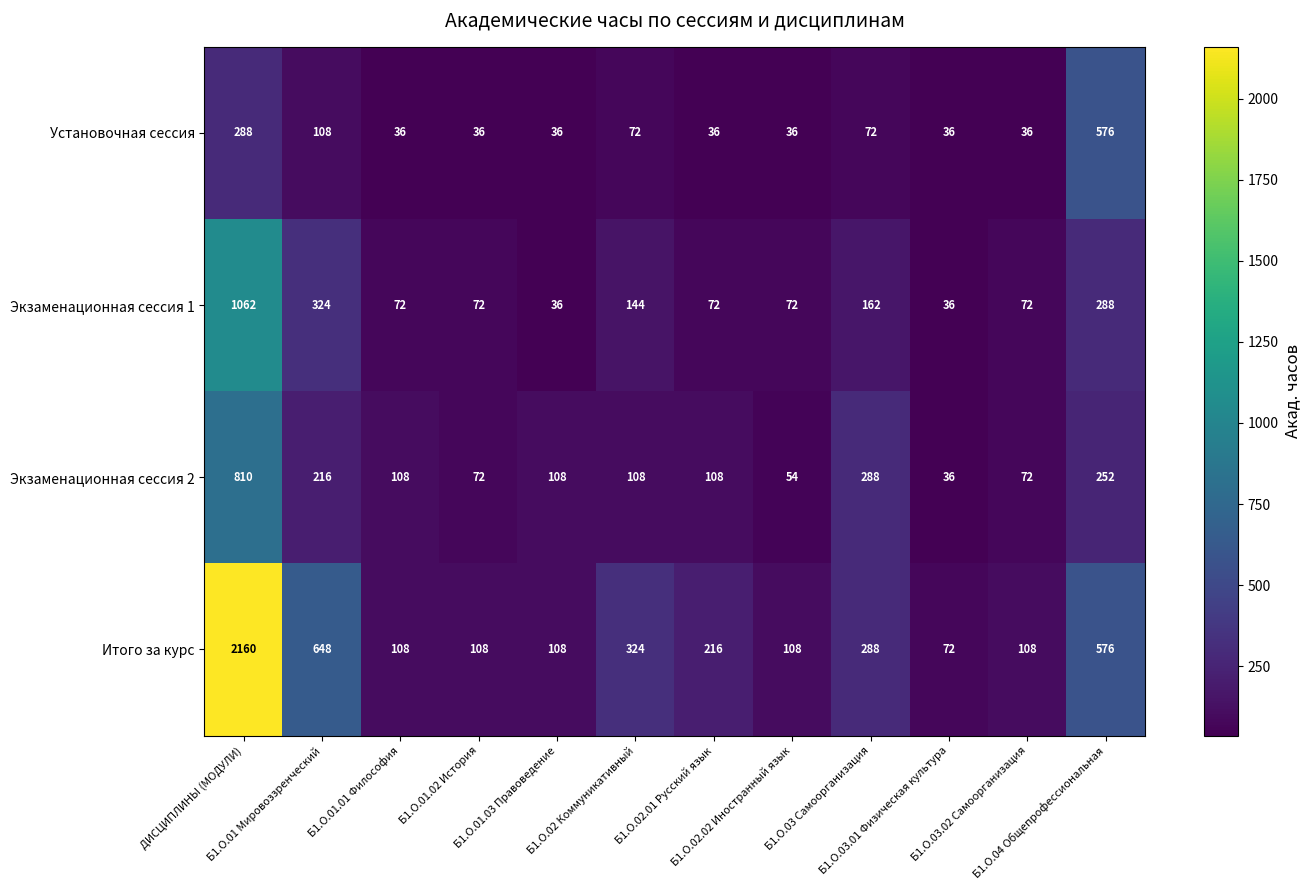

How many values in the Экзаменационная сессия 2 series are below 108?

4